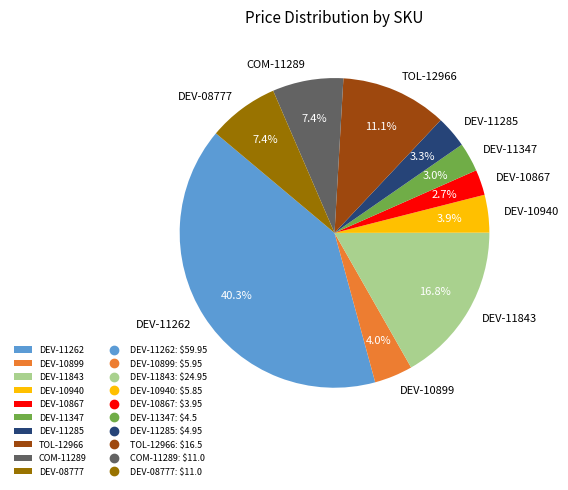

How many segments does this pie chart have?

10